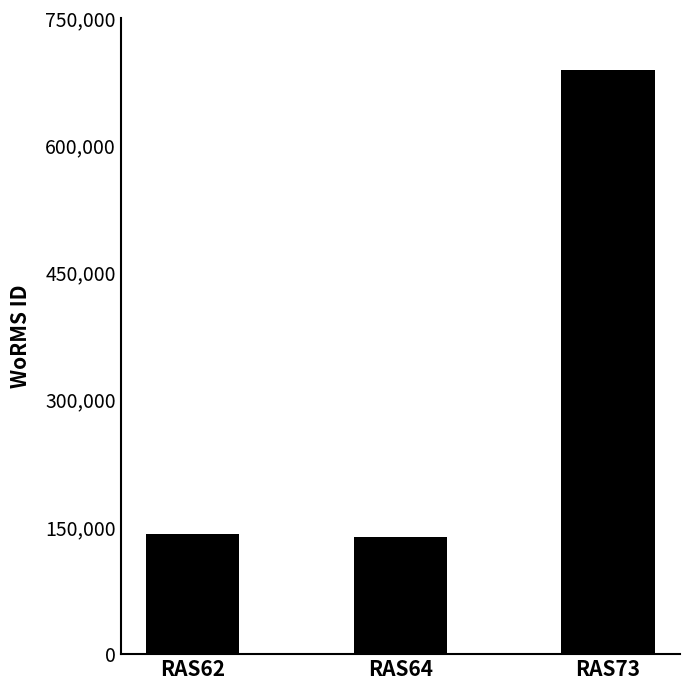

What is the sum of the values at RAS73 and RAS62?

830943